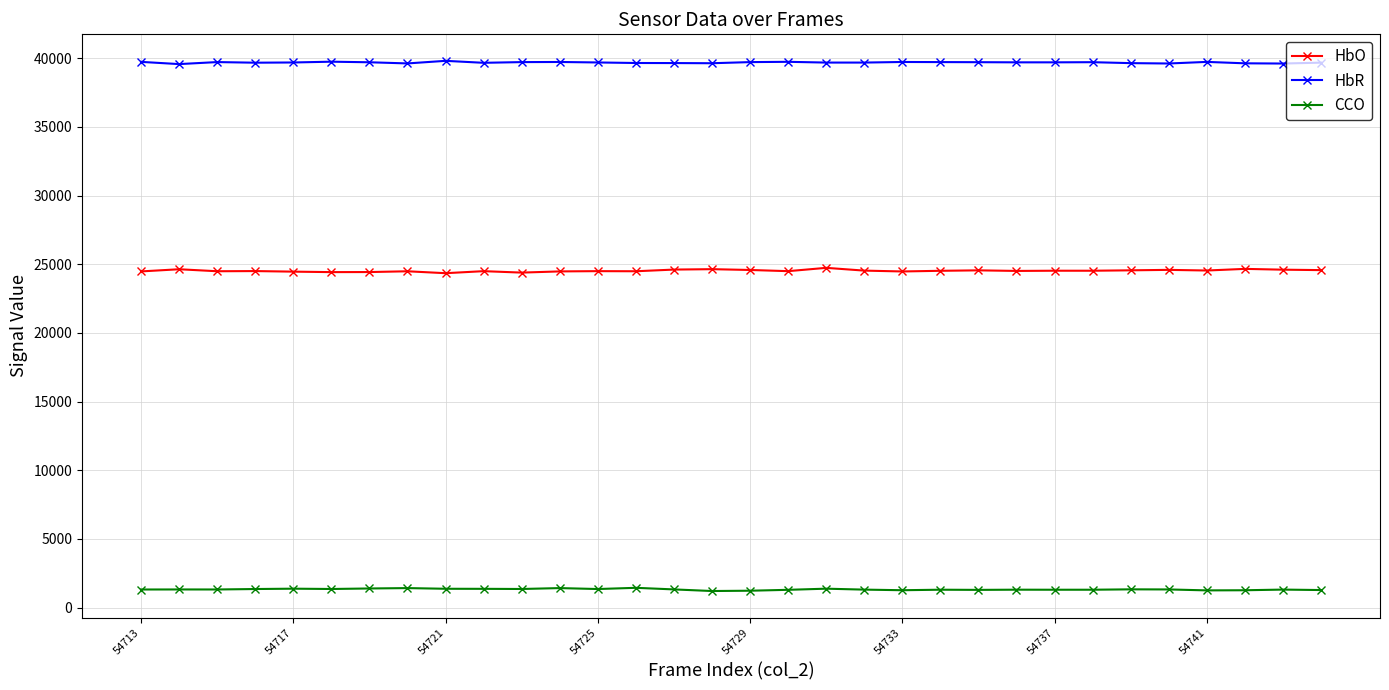

True or false: HbO and HbR intersect in this chart.

False